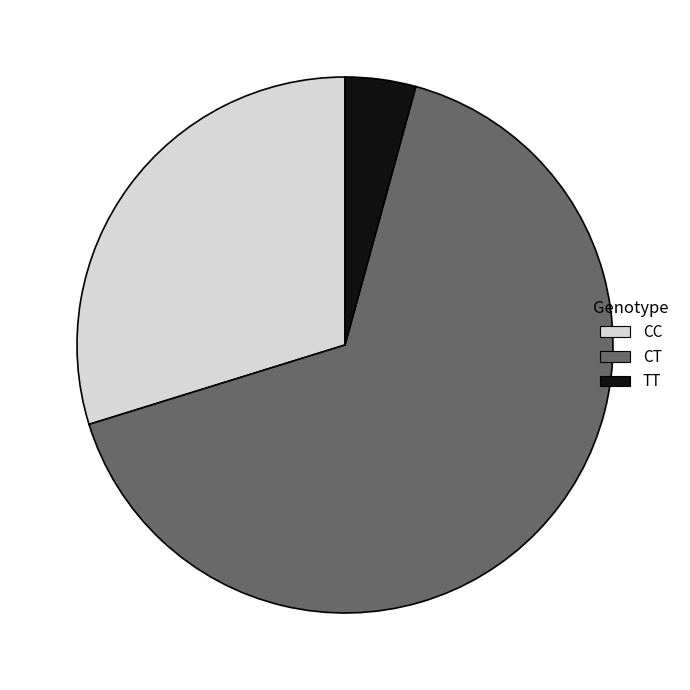

Does any single category account for the majority?

Yes